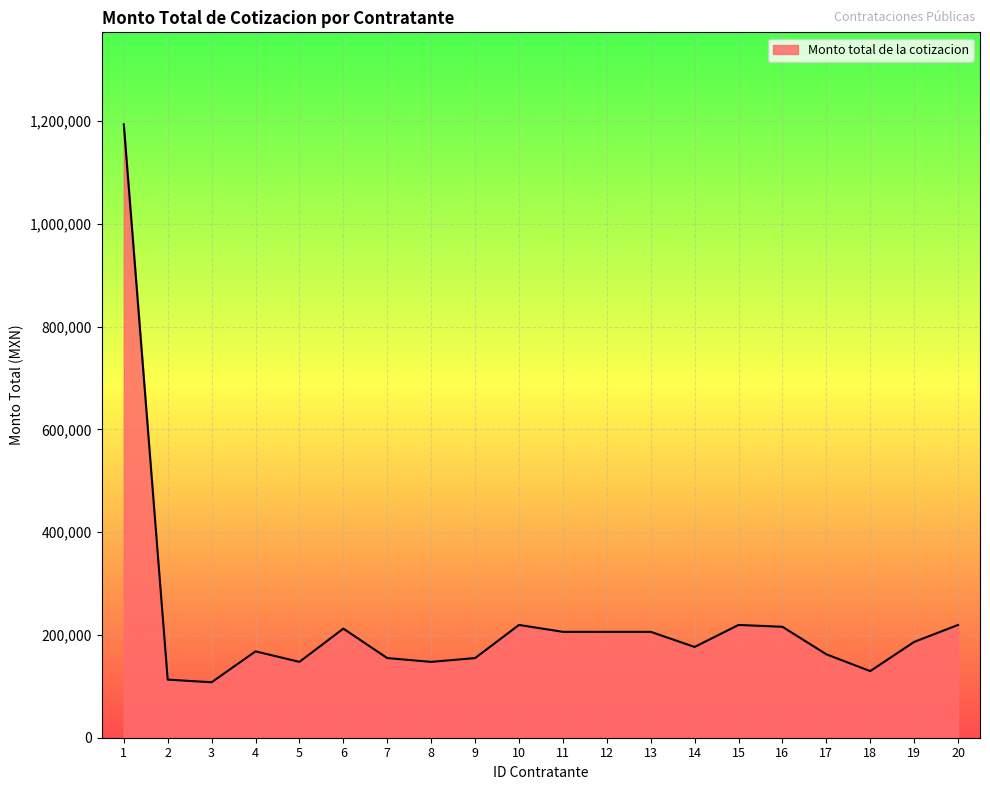

Is it true that the value at 19 is 300343.0?

False